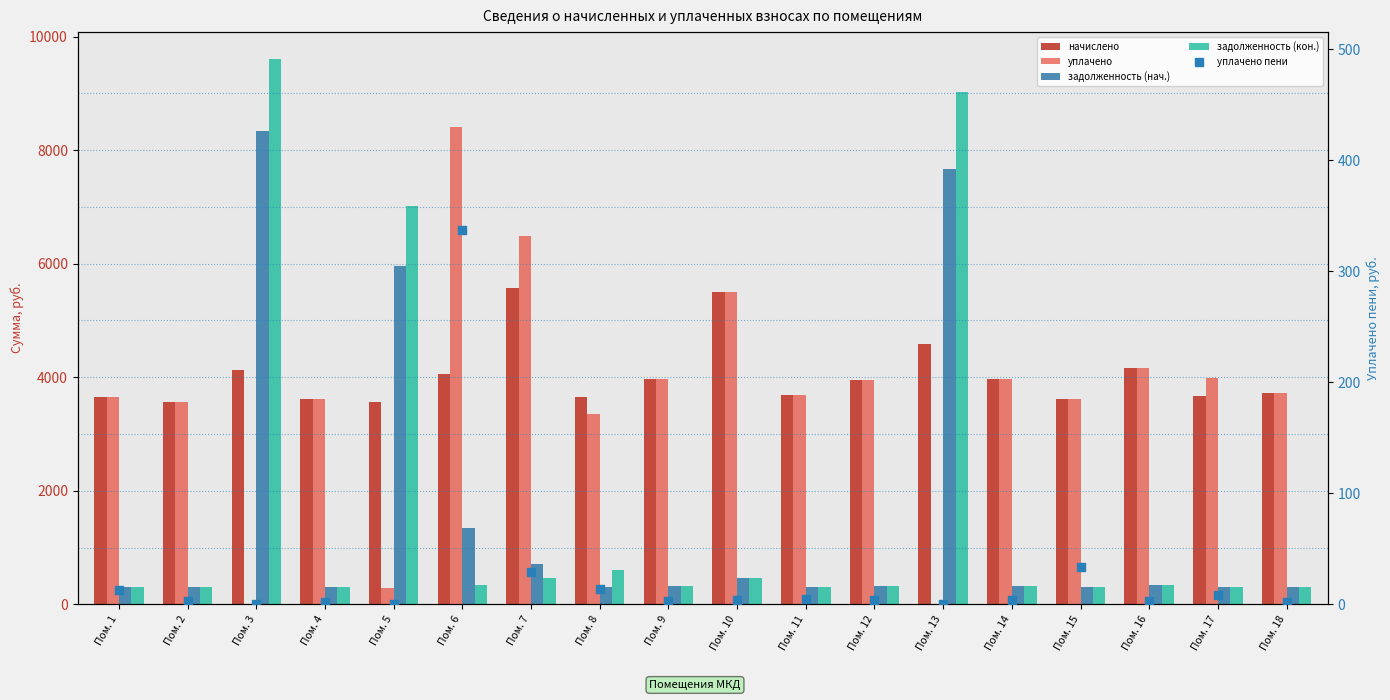

What are all the series names shown in the legend?

начислено, уплачено, задолженность (нач.), задолженность (кон.), уплачено пени